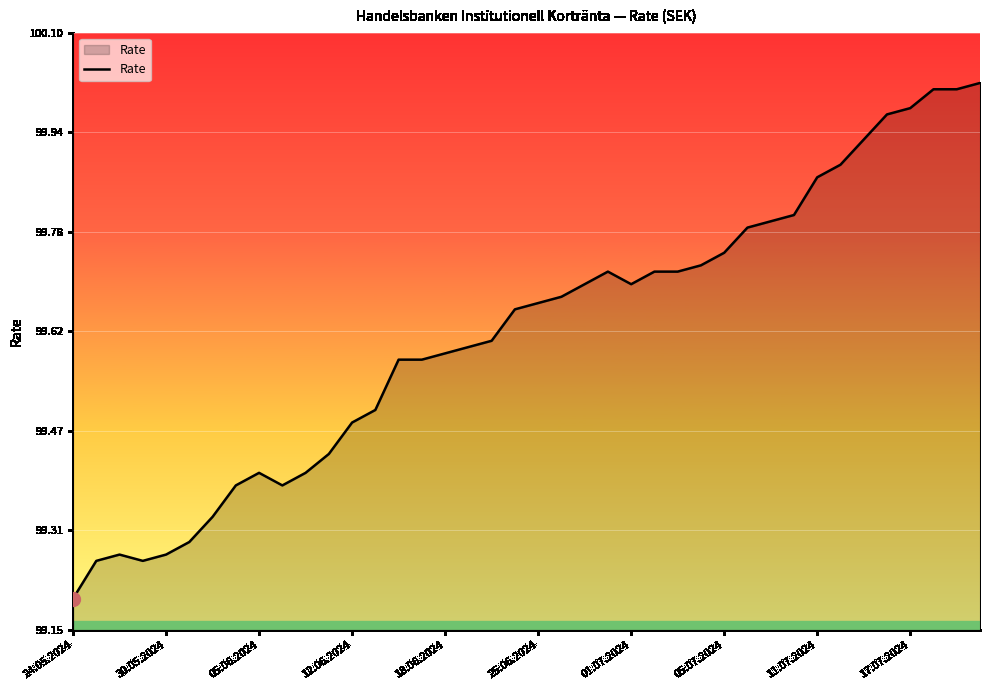

What is the minimum value shown in the chart?

99.2